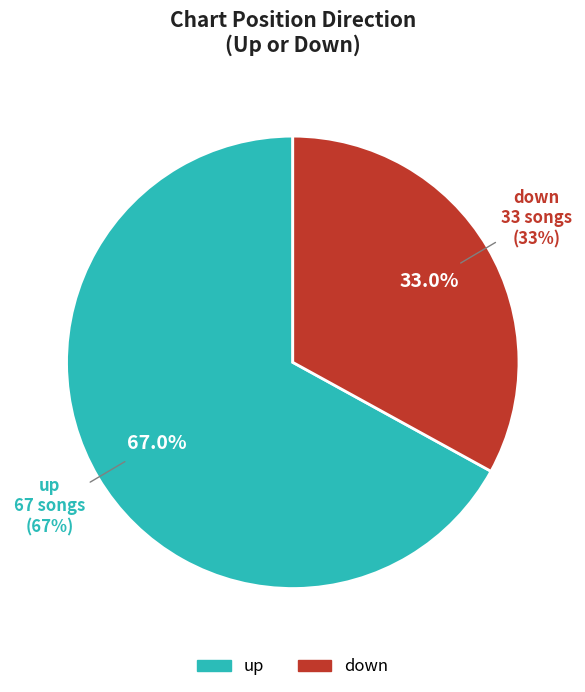

The up slice represents 67% of the pie. True or false?

True